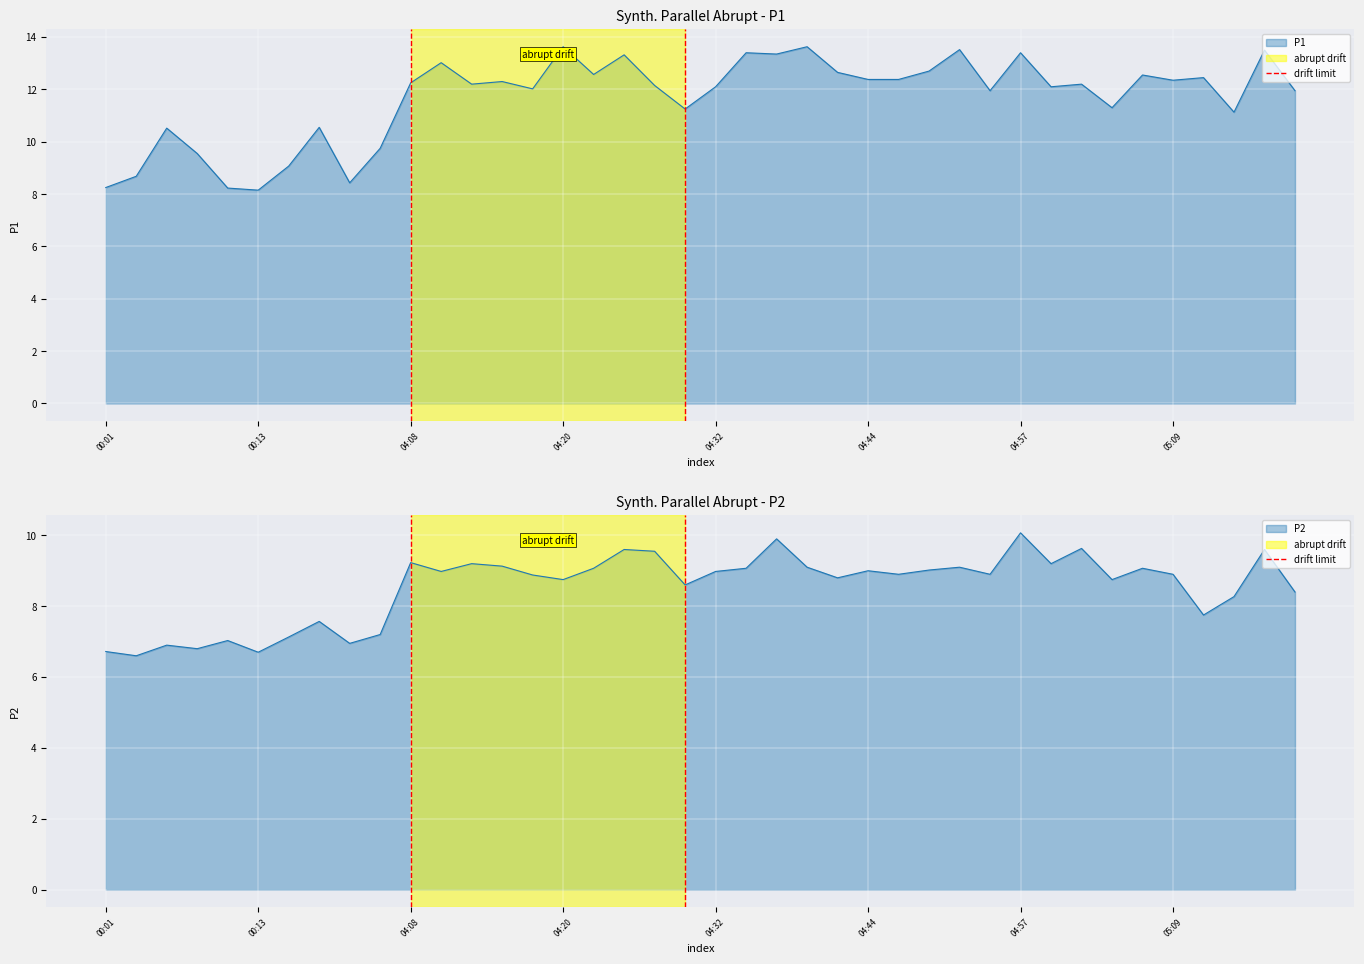

Between 00:13 and 00:01, which is larger?

00:13